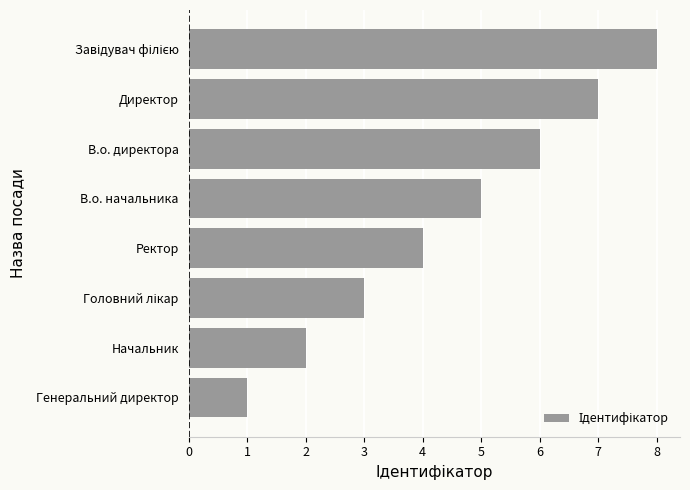

How many values are between 3 and 7?

5